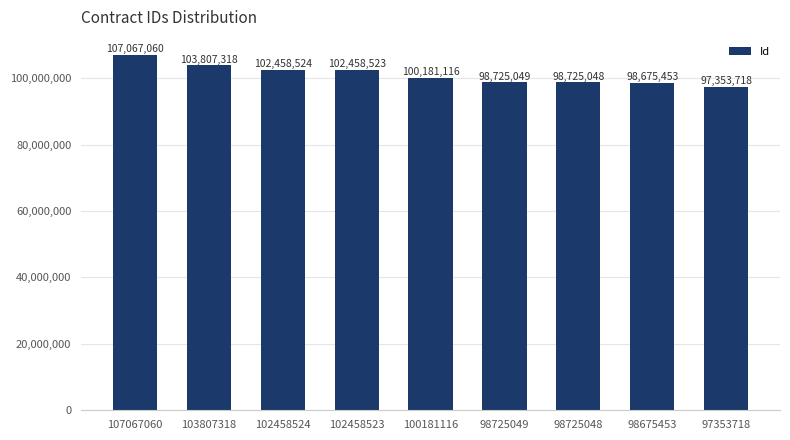

What is the minimum value shown in the chart?

97353718